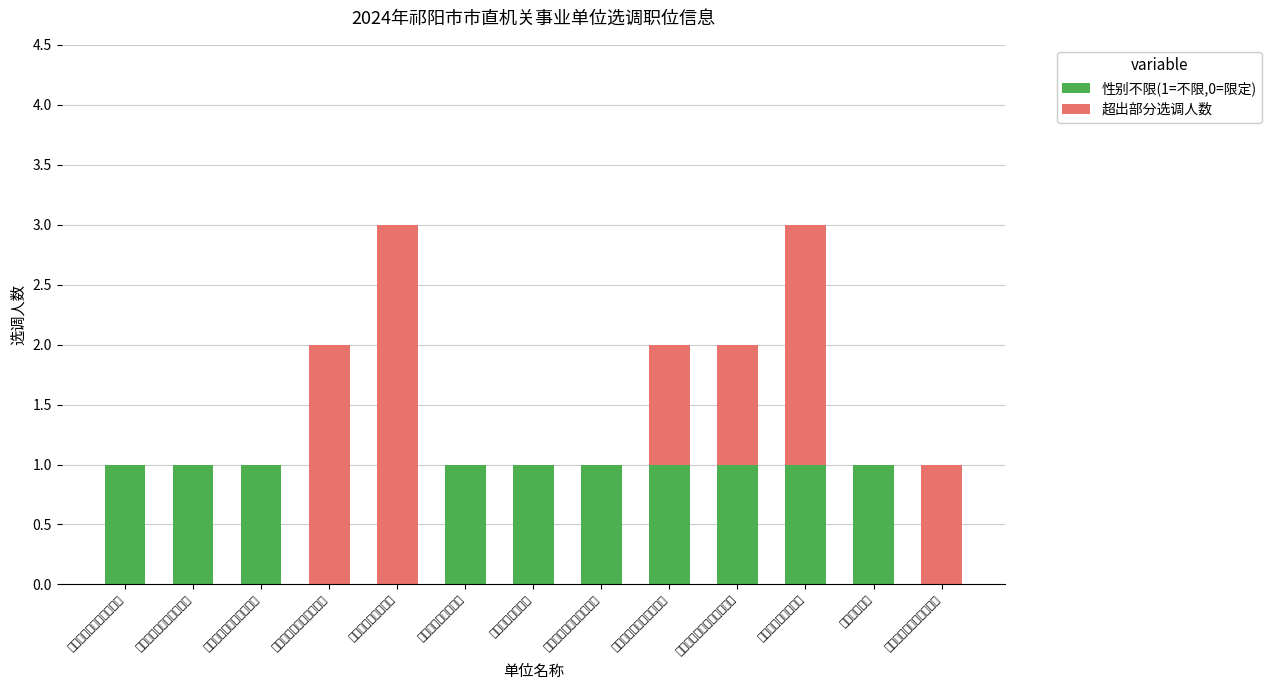

What is the value of the 性别不限(1=不限,0=限定) bar at the 2nd from the left?

1